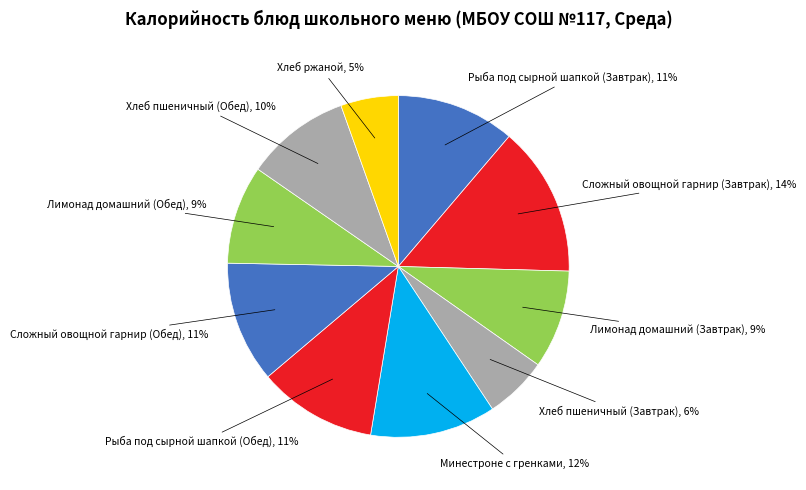

How many slices are in this pie chart?

10